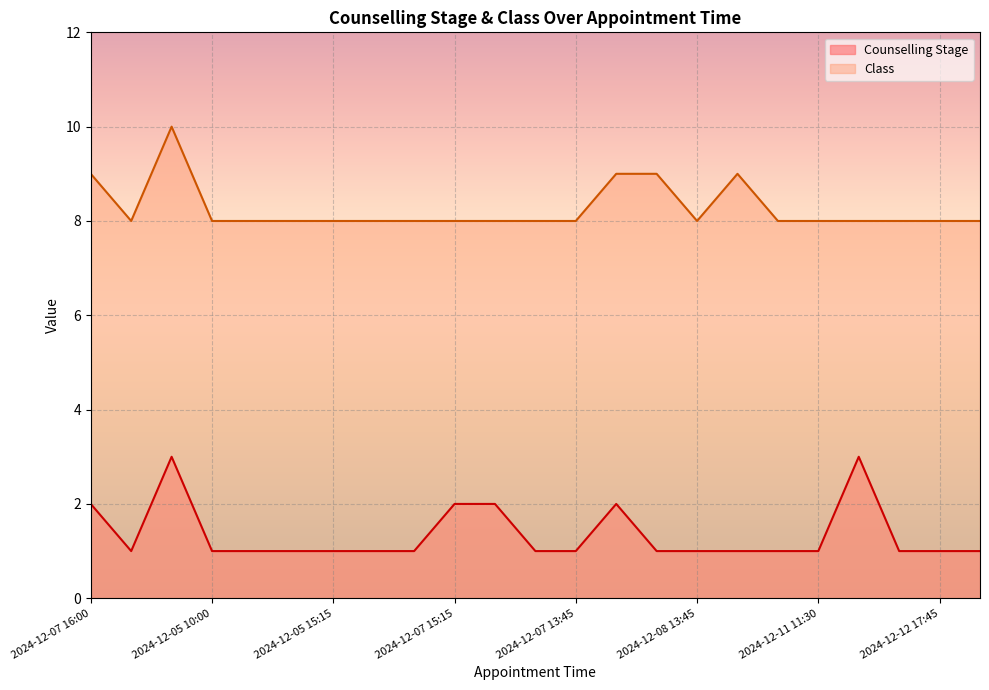

In Counselling Stage, how many points are lower than both neighbors (excluding endpoints)?

1